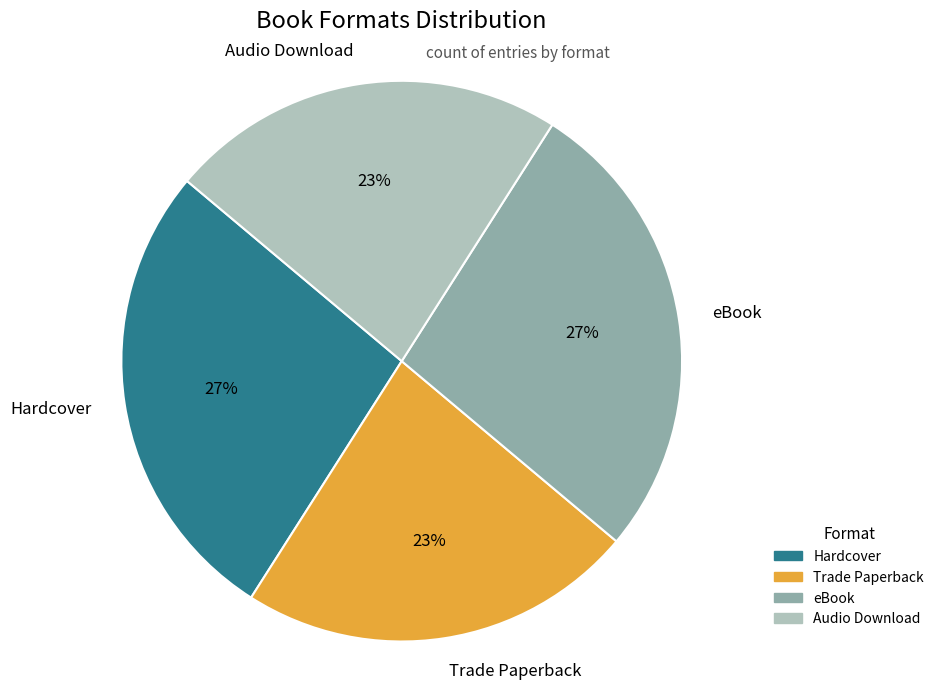

True or false: Audio Download accounts for 23% of the total.

True